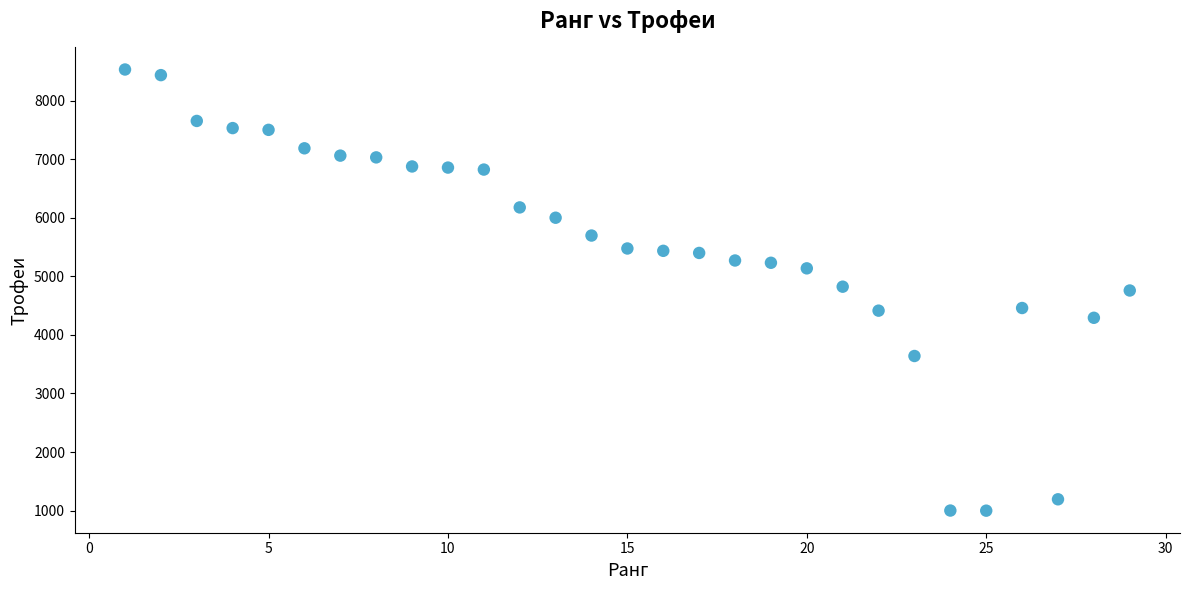

What is the range of Y values (max minus min)?

7530